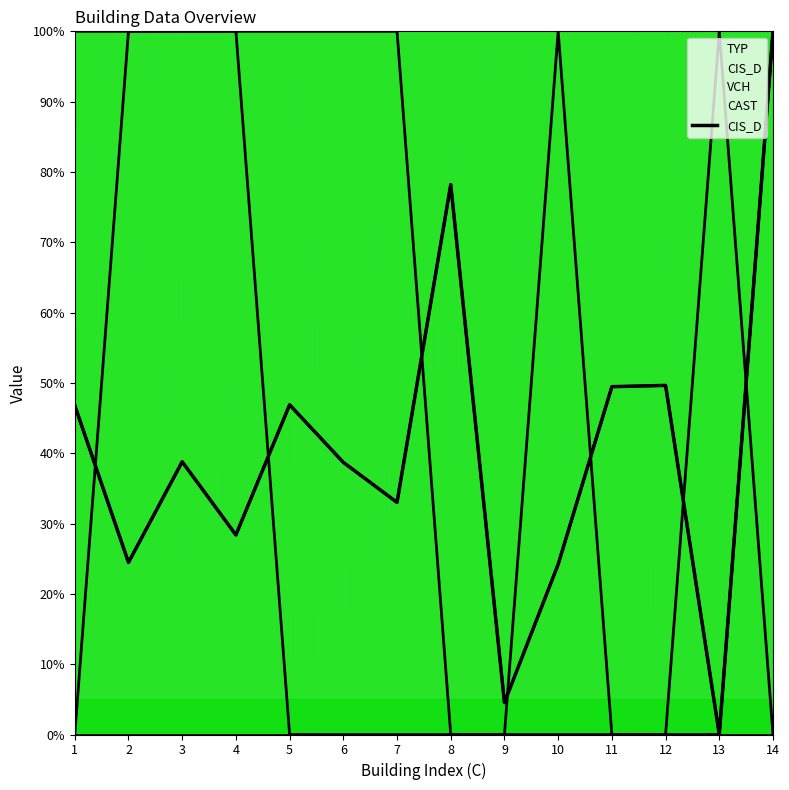

Where is the first local maximum for TYP?

10